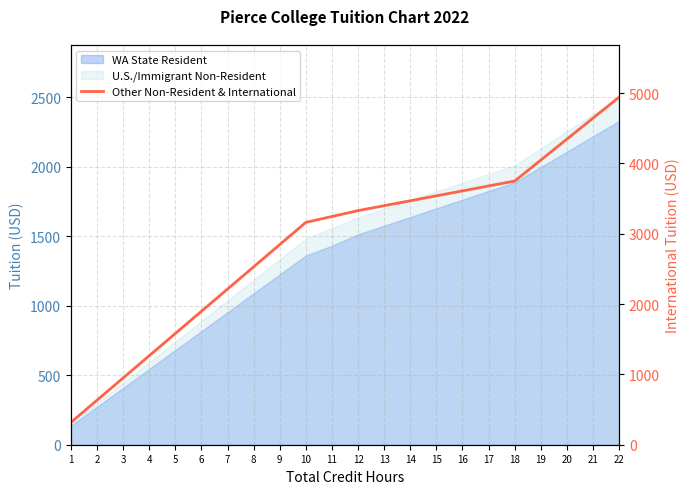

Between 6 and 16, which is larger?

16